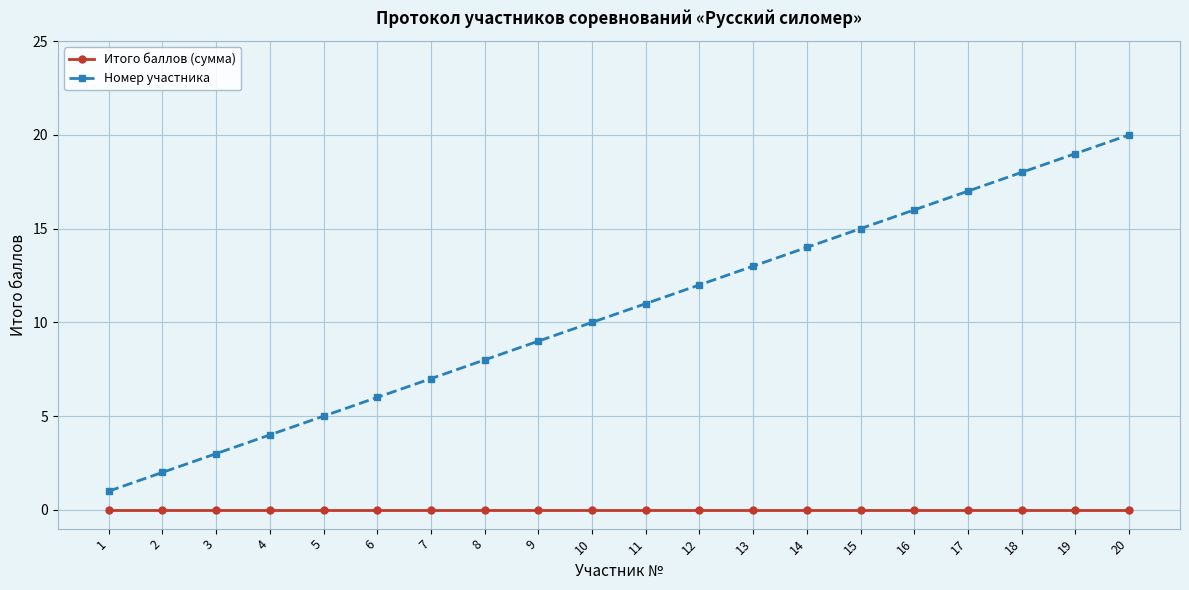

The value of Итого баллов (сумма) at 4 is 0. True or false?

True